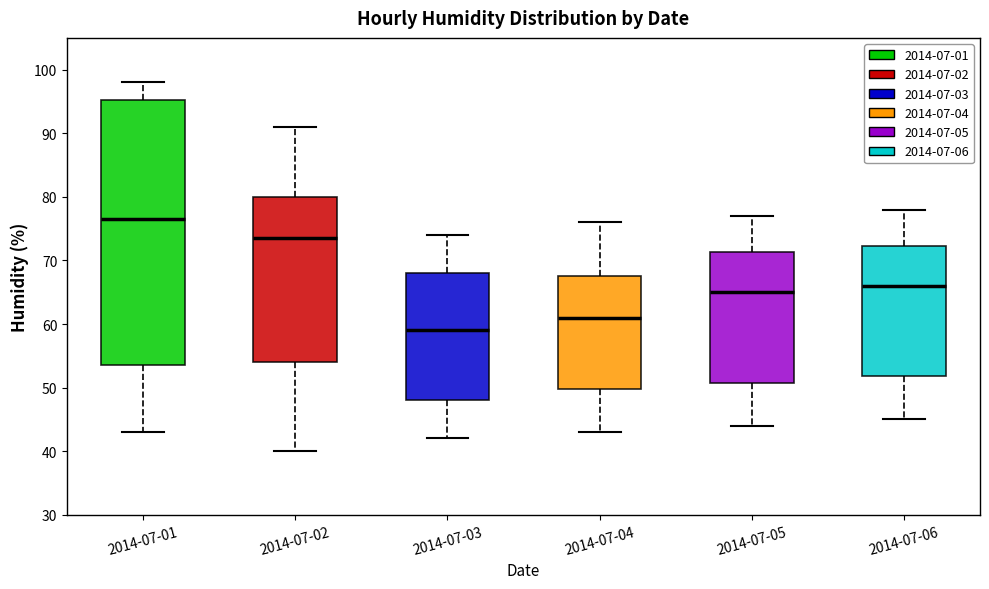

Which box's median line is the lowest?

2014-07-03